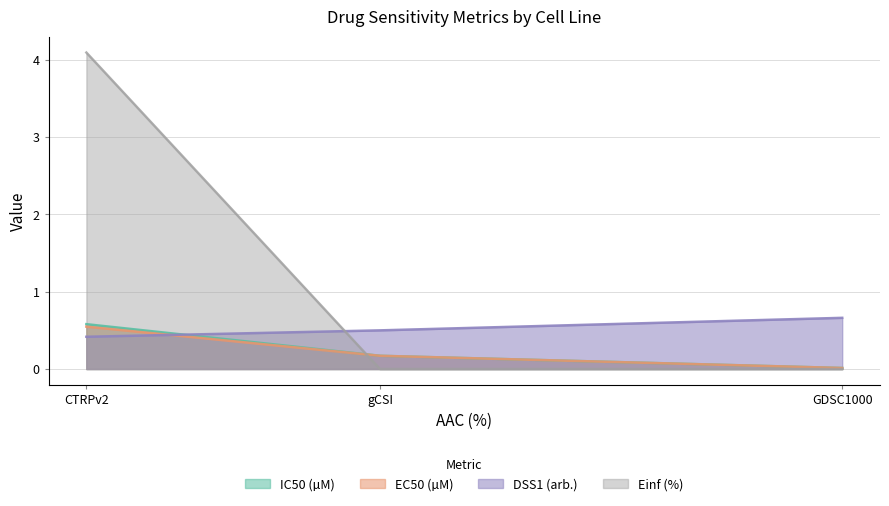

What is the label of the 2nd point from the right?

gCSI